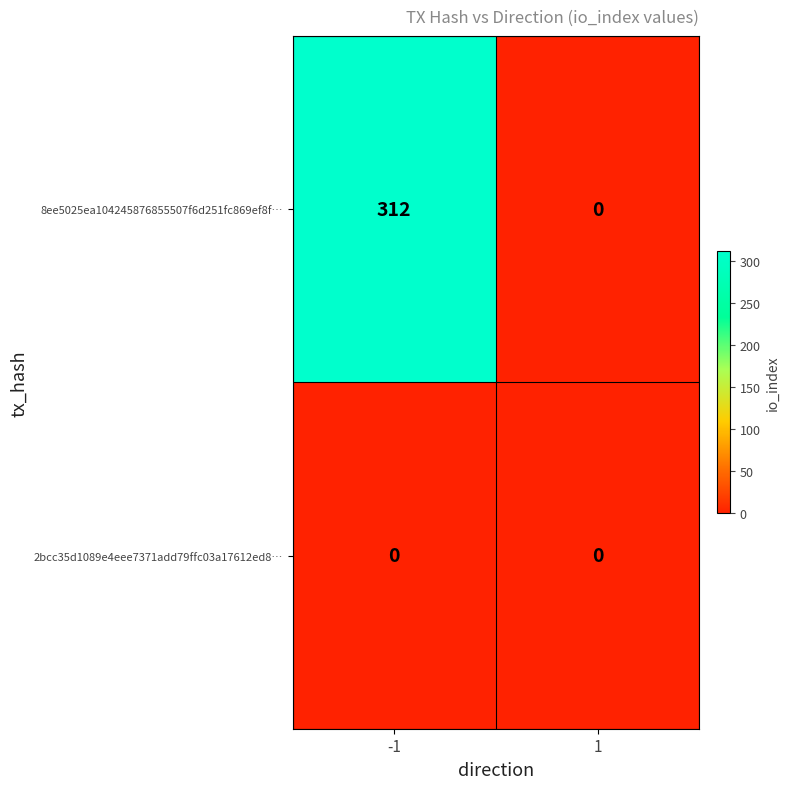

Which series changed the most between -1 and 1?

8ee5025ea104245876855507f6d251fc869ef8f…